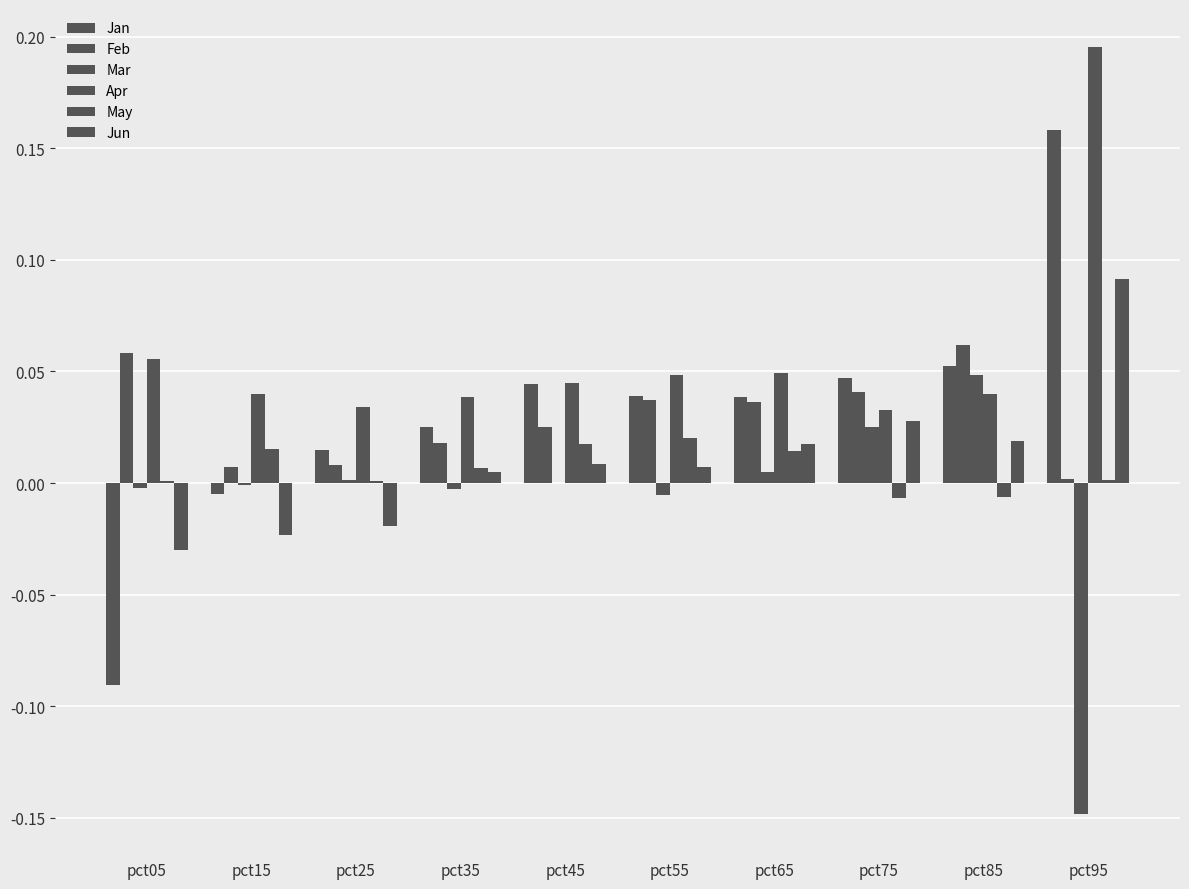

Are the bars grouped side by side (vs. stacked)?

Yes